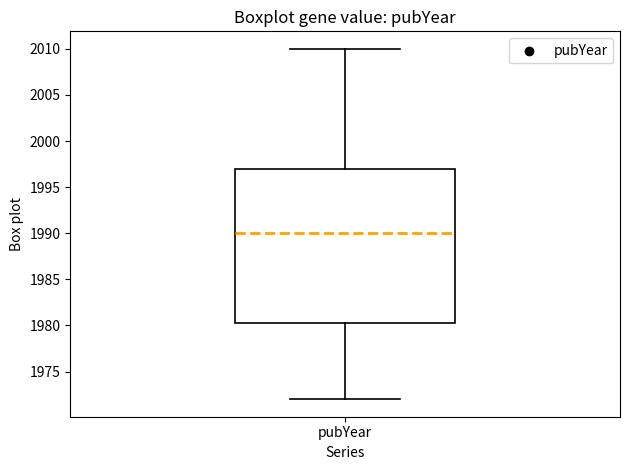

Read this box plot against the y-axis: the position of the median line, the range covered by the box, and the ends of both whiskers. The values are not printed on the chart, so give them approximately, as read against the axis.

median 1990.0, box 1980.5 to 1997.0, whiskers 1972.0 to 2010.0